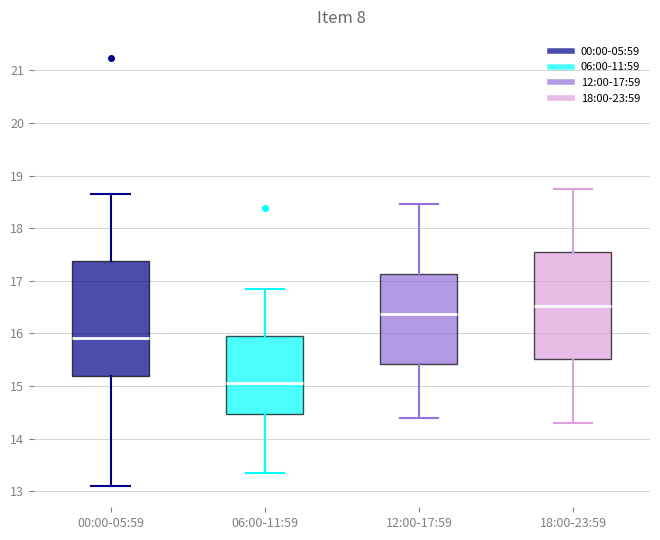

Reading left to right, read every box against the y-axis: the position of its median line, the range the box covers, and the ends of its whiskers. The values are not printed on the chart, so give them approximately, as read against the axis.

00:00-05:59: median 15.9, box 15.2 to 17.4, whiskers 13.1 to 18.7
06:00-11:59: median 15.1, box 14.5 to 16.0, whiskers 13.4 to 16.9
12:00-17:59: median 16.4, box 15.4 to 17.1, whiskers 14.4 to 18.5
18:00-23:59: median 16.5, box 15.5 to 17.5, whiskers 14.3 to 18.8